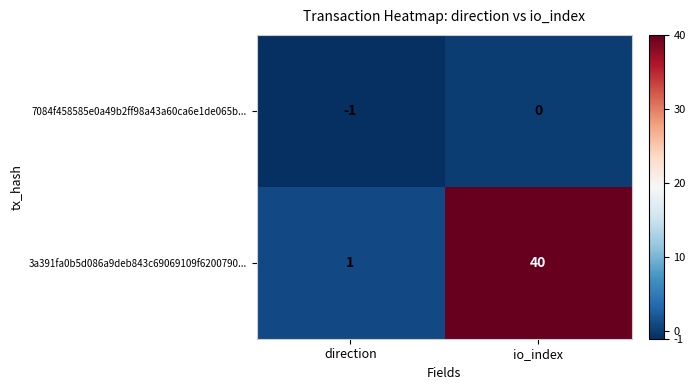

What is the sum of all 3a391fa0b5d086a9deb843c69069109f6200790... values?

41